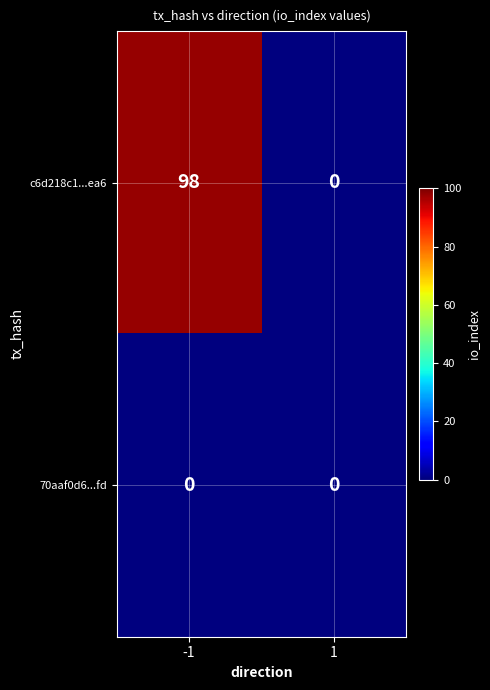

List the series in order of their peak value, lowest first.

70aaf0d6...fd, c6d218c1...ea6